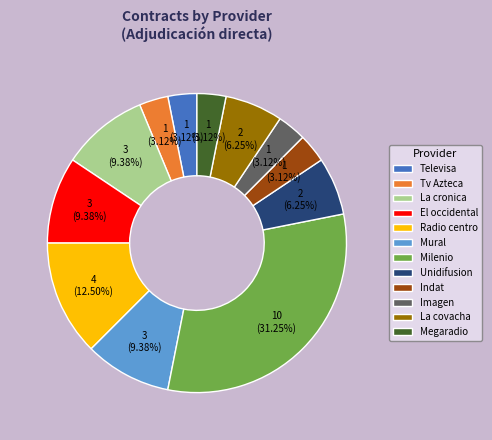

To the nearest percent, what is the difference between the La cronica and Milenio slice percentages?

22%